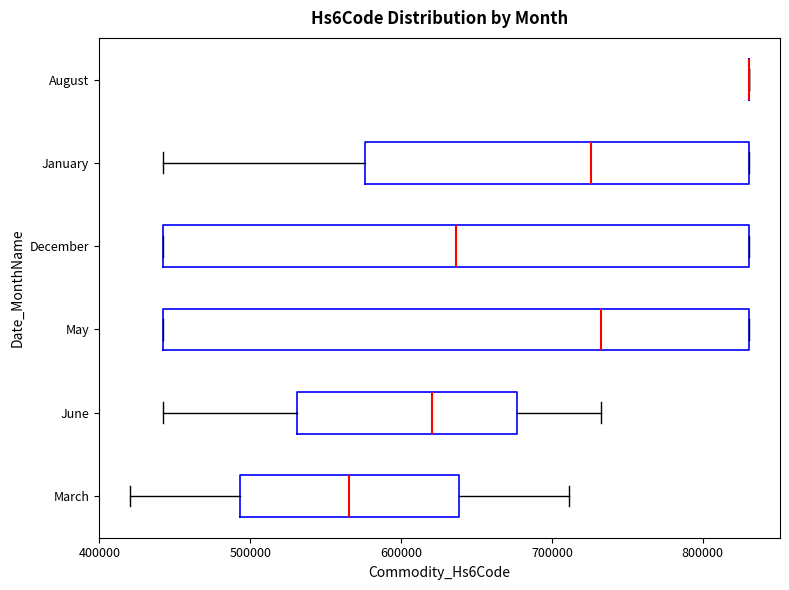

Reading bottom to top, transcribe this box plot: for each box, give where its median line is, the range the box spans, and where its two whiskers end, as read against the x-axis. The values are not printed on the chart, so give them approximately, as read against the axis.

March: median 570000, box 490000 to 640000, whiskers 420000 to 710000
June: median 620000, box 530000 to 680000, whiskers 440000 to 730000
May: median 730000, box 440000 to 830000, whiskers 440000 to 830000
December: median 640000, box 440000 to 830000, whiskers 440000 to 830000
January: median 730000, box 580000 to 830000, whiskers 440000 to 830000
August: box collapsed to a line at 830000, whiskers 830000 to 830000